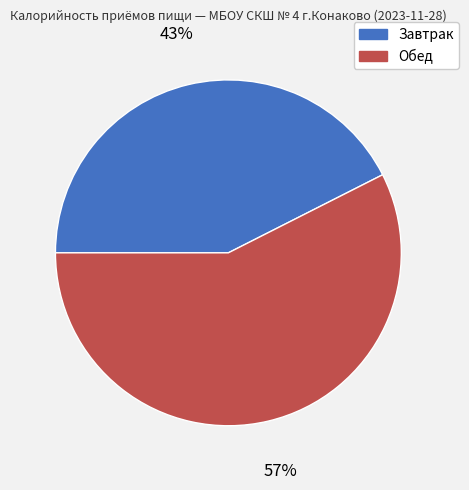

Does Завтрак represent more than half of the total?

No